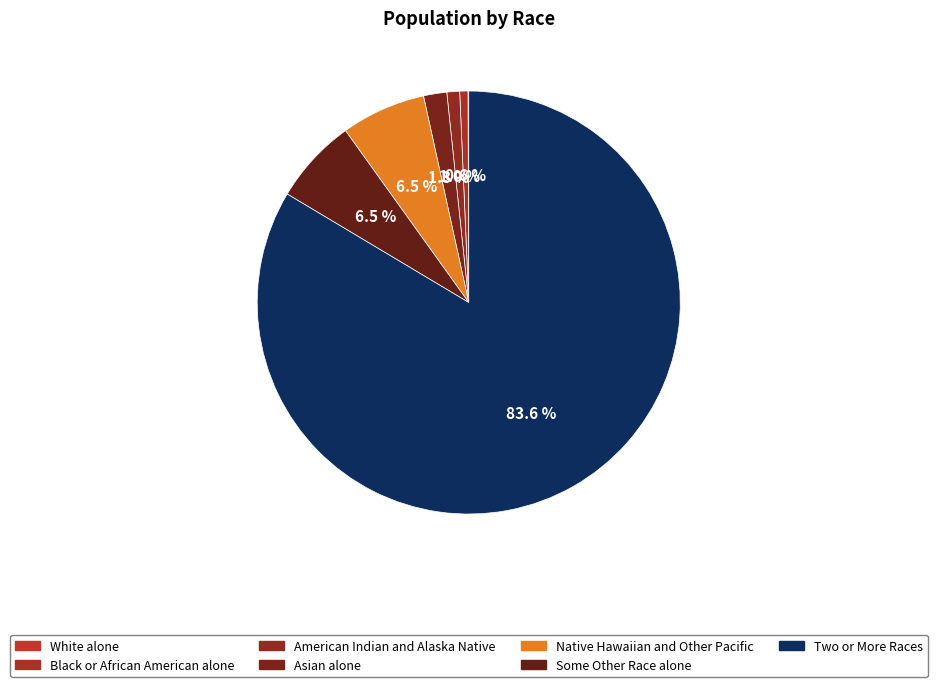

Count the number of slices in the pie.

7